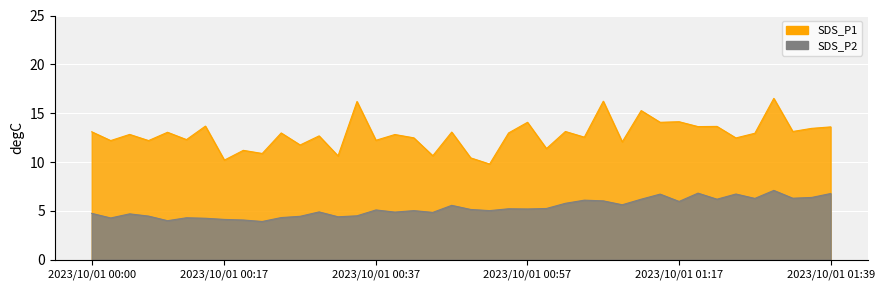

At which category does SDS_P1 reach its first local peak?

2023/10/01 00:05